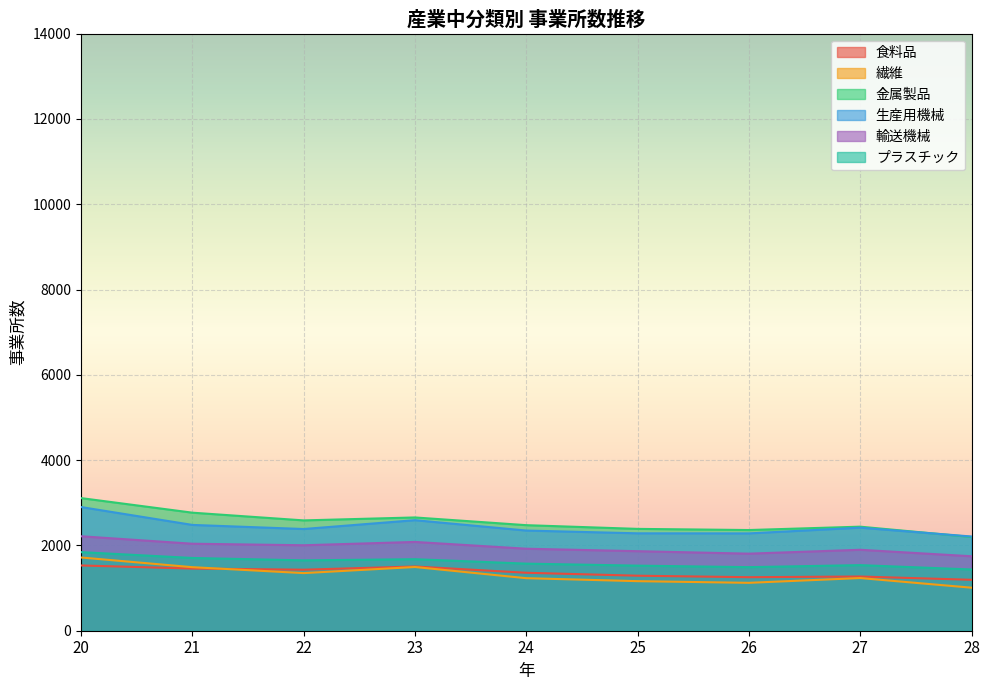

Does the chart display data point markers on the line(s)?

No